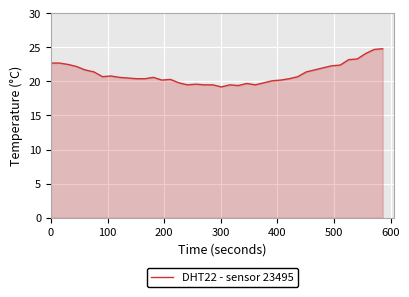

What is the greatest value displayed?

24.8